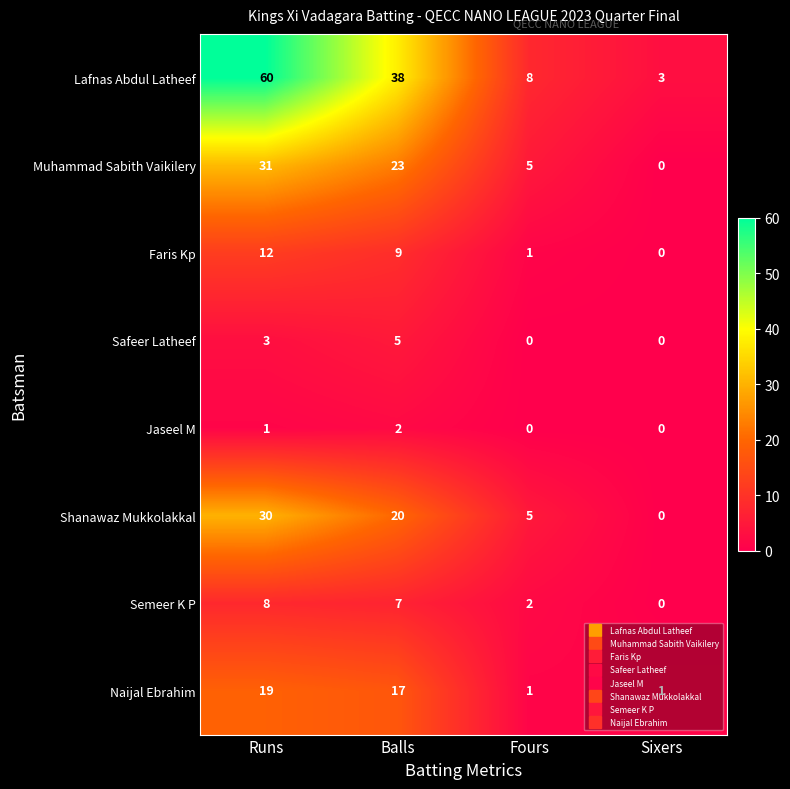

List the series in order of their peak value, lowest first.

Jaseel M, Safeer Latheef, Semeer K P, Faris Kp, Naijal Ebrahim, Shanawaz Mukkolakkal, Muhammad Sabith Vaikilery, Lafnas Abdul Latheef